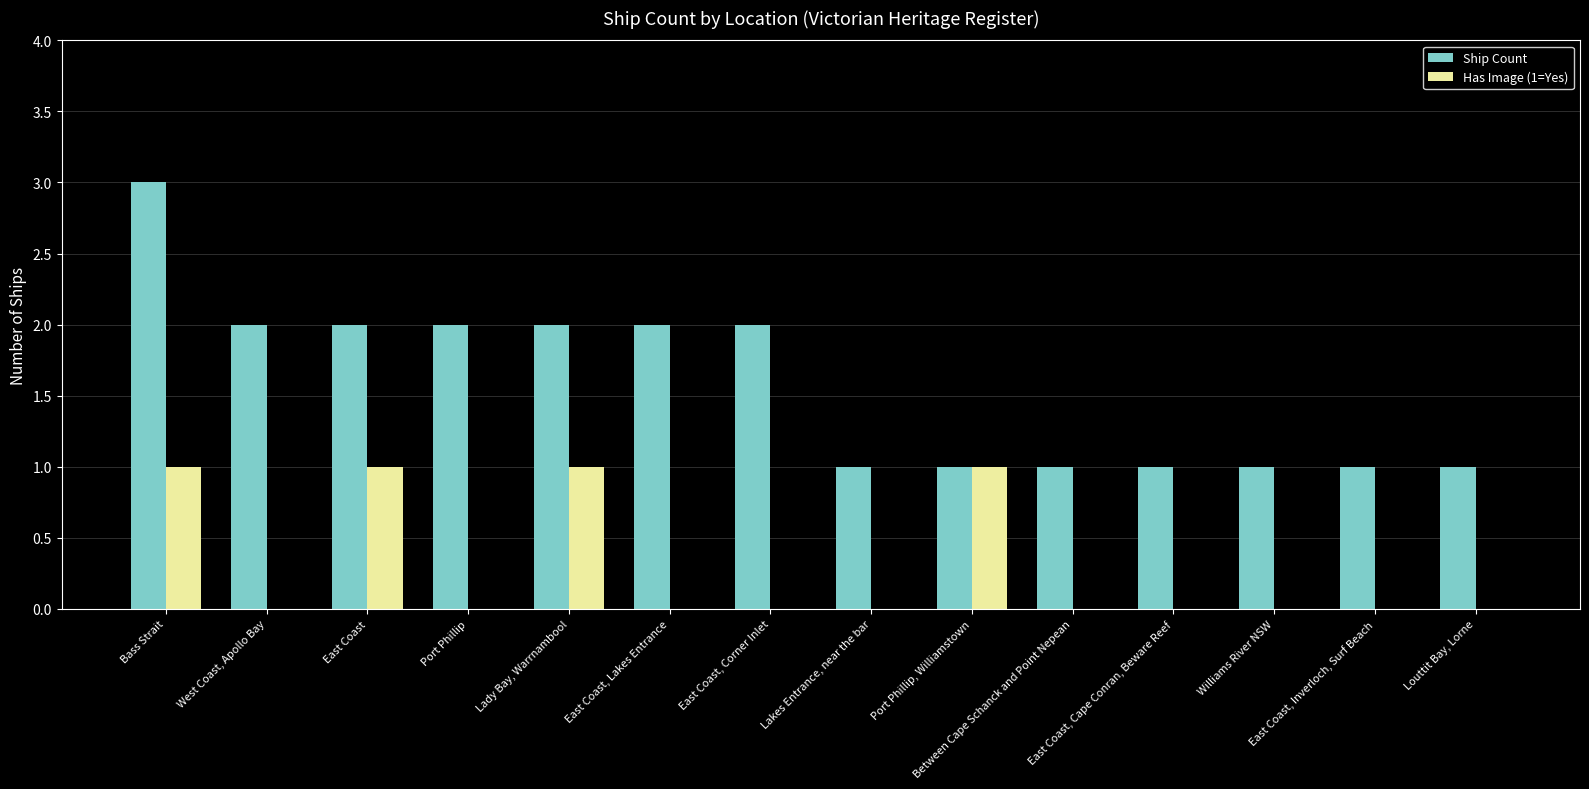

Count the number of data series in this chart.

2